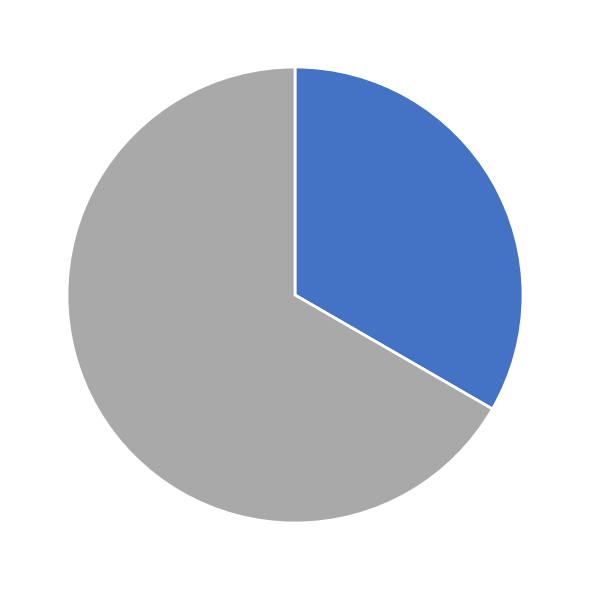

How many slices are in this pie chart?

2